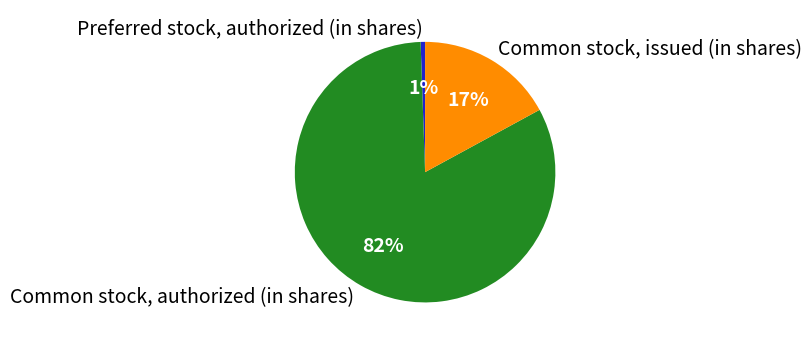

Which has a higher value, Preferred stock, authorized (in shares) or Common stock, authorized (in shares)?

Common stock, authorized (in shares)